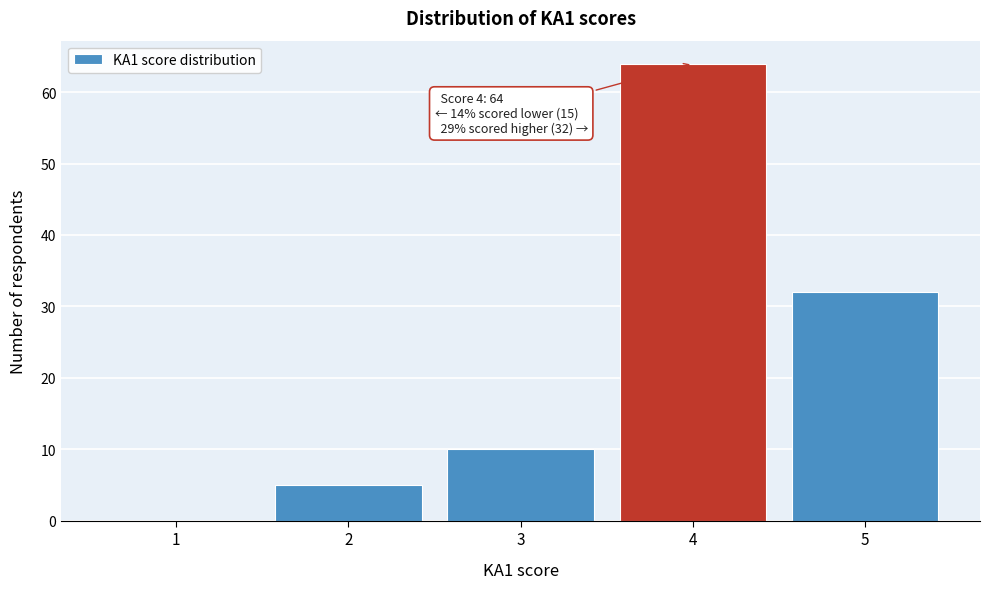

Reading left to right, transcribe all the data shown in this chart.

1=0	2=5	3=10	4=64	5=32